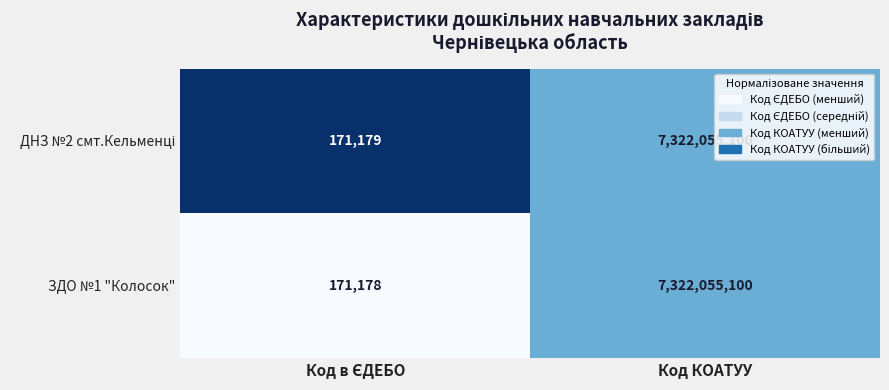

What is the average value of the ЗДО №1 "Колосок" series?

3661113139